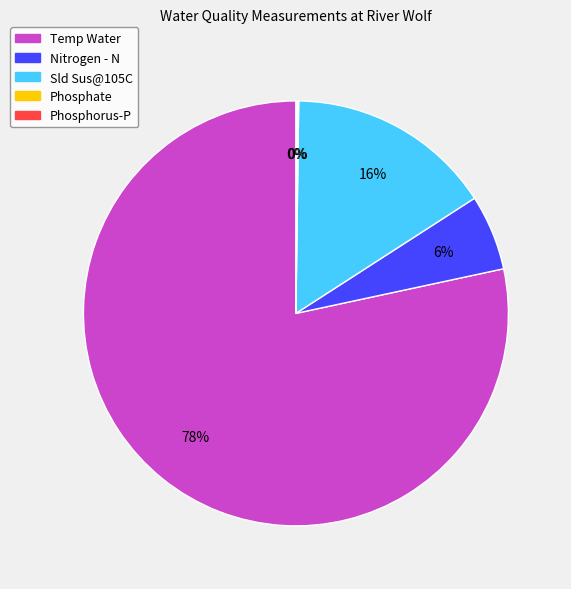

To the nearest percent, what portion does Sld Sus@105C represent?

16%